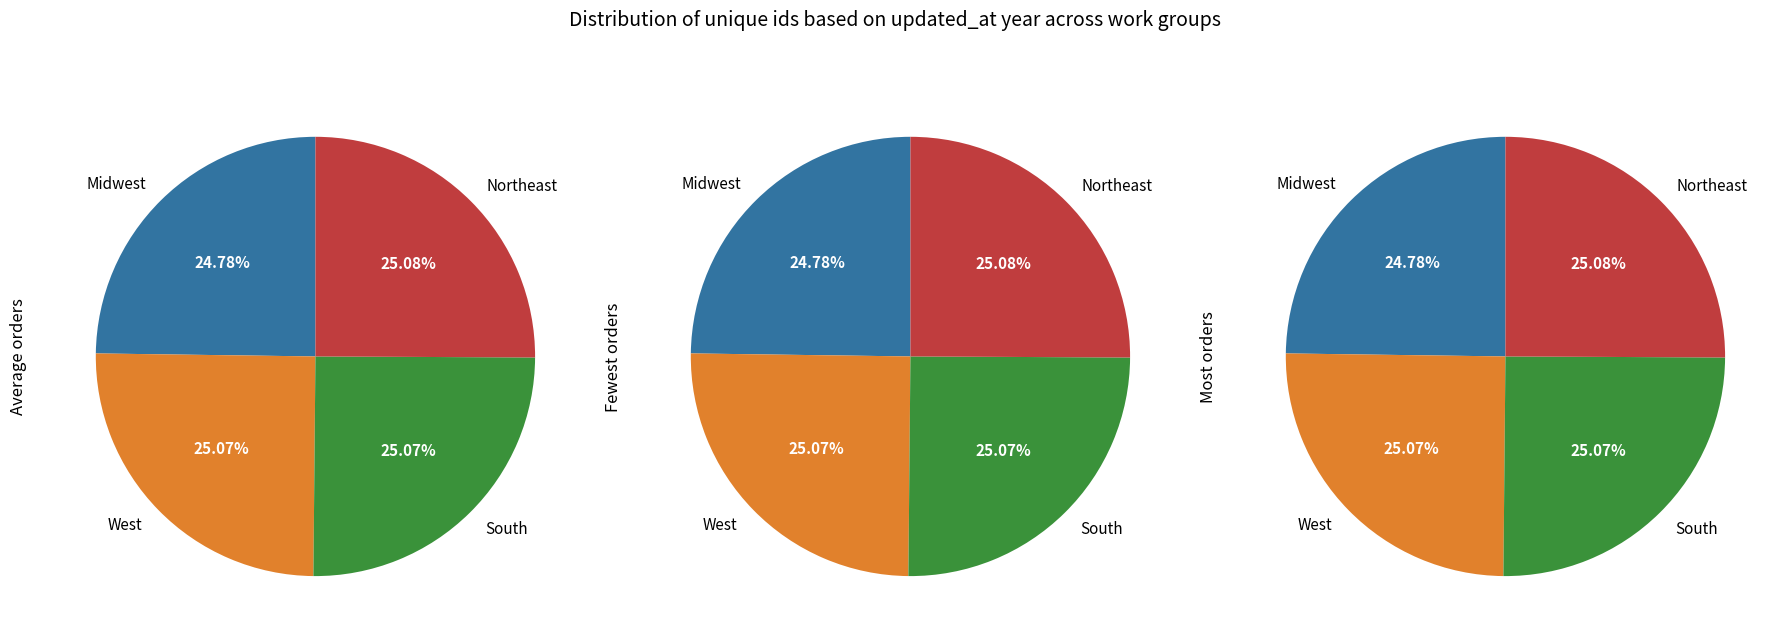

How many slices are in this pie chart?

4